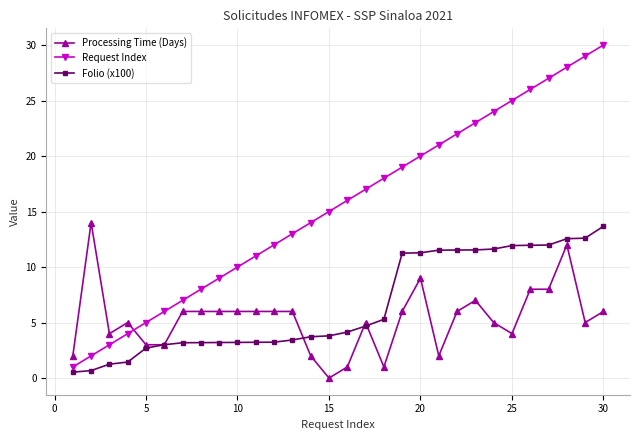

What is the maximum value for Processing Time (Days)?

14.0